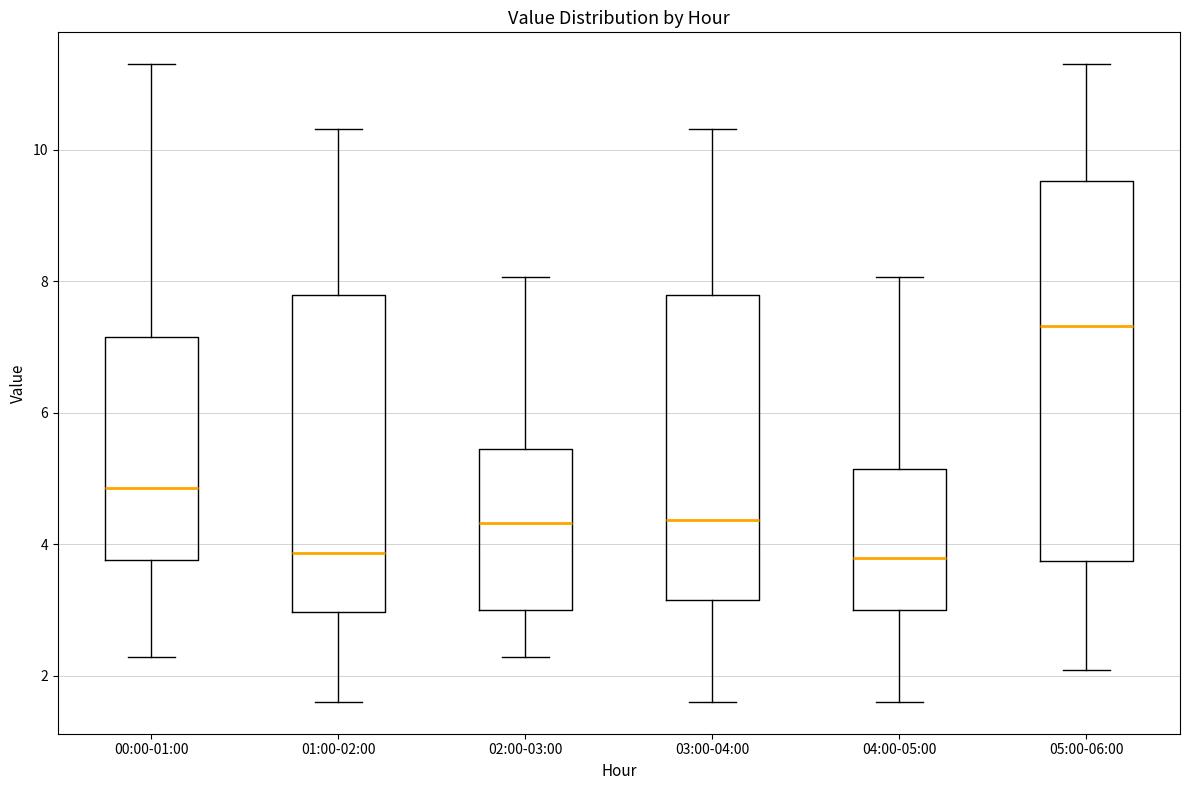

Reading left to right, read every box against the y-axis: the position of its median line, the range the box covers, and the ends of its whiskers. The values are not printed on the chart, so give them approximately, as read against the axis.

00:00-01:00: median 4.8, box 3.8 to 7.2, whiskers 2.2 to 11.4
01:00-02:00: median 3.8, box 3.0 to 7.8, whiskers 1.6 to 10.4
02:00-03:00: median 4.4, box 3.0 to 5.4, whiskers 2.2 to 8.0
03:00-04:00: median 4.4, box 3.2 to 7.8, whiskers 1.6 to 10.4
04:00-05:00: median 3.8, box 3.0 to 5.2, whiskers 1.6 to 8.0
05:00-06:00: median 7.4, box 3.8 to 9.6, whiskers 2.0 to 11.4